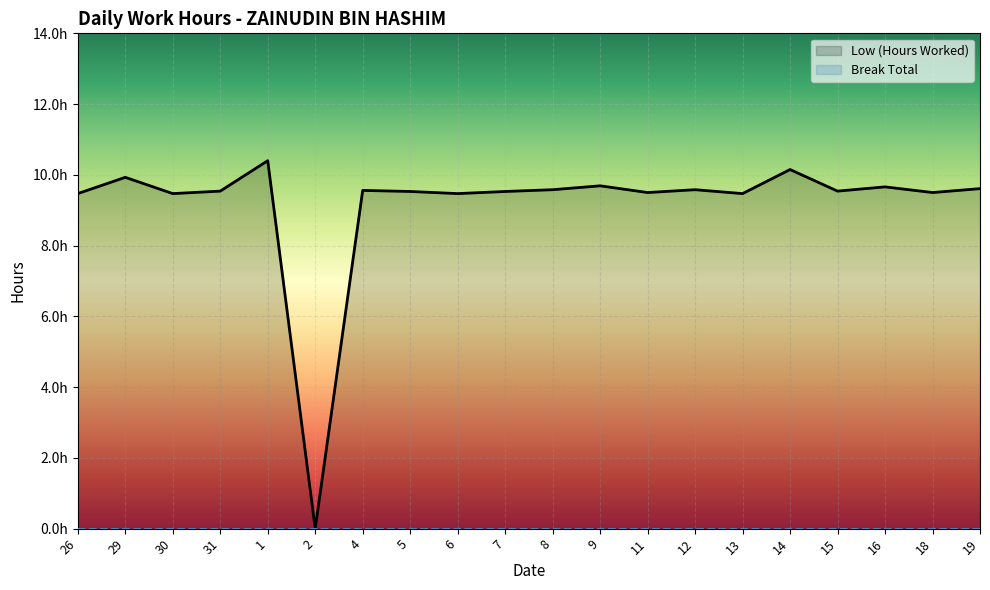

How many points are higher than both their immediate neighbors (excluding endpoints)?

7